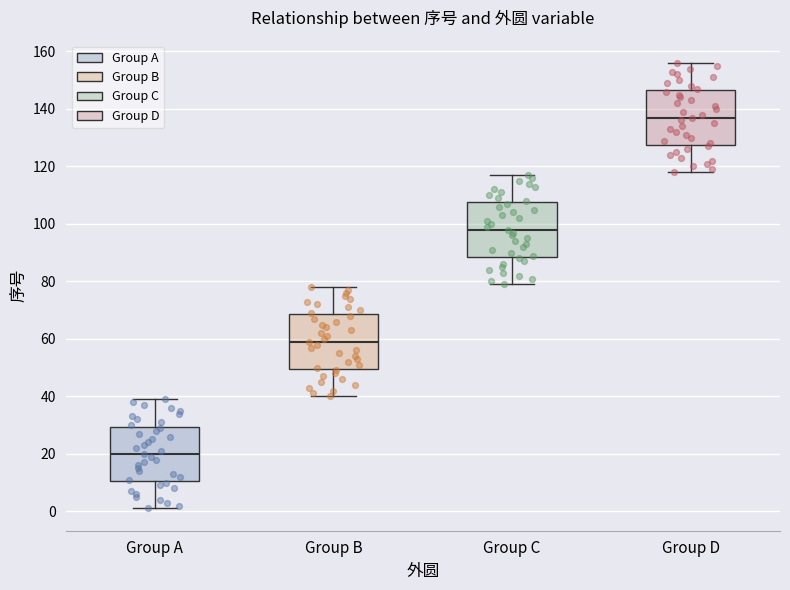

Reading left to right, transcribe this box plot: for each box, give where its median line is, the range the box spans, and where its two whiskers end, as read against the y-axis. The values are not printed on the chart, so give them approximately, as read against the axis.

Group A: median 20, box 10 to 30, whiskers 2 to 40
Group B: median 60, box 50 to 68, whiskers 40 to 78
Group C: median 98, box 88 to 108, whiskers 80 to 118
Group D: median 138, box 128 to 146, whiskers 118 to 156